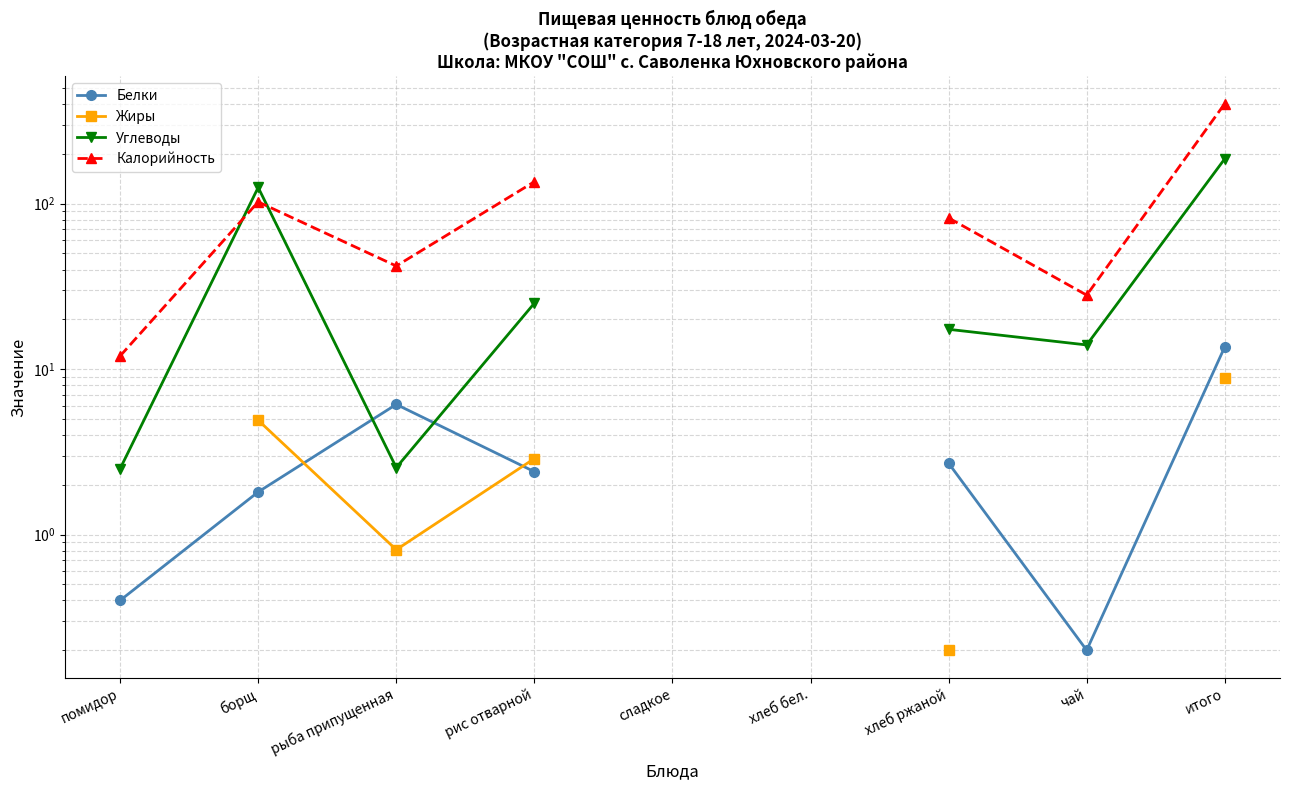

At which category is the sum across all series the highest?

итого